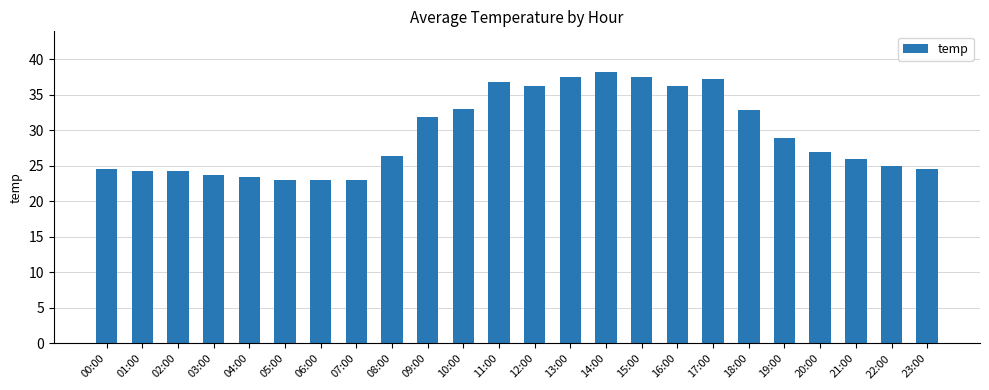

The value at 05:00 is 31.4. True or false?

False